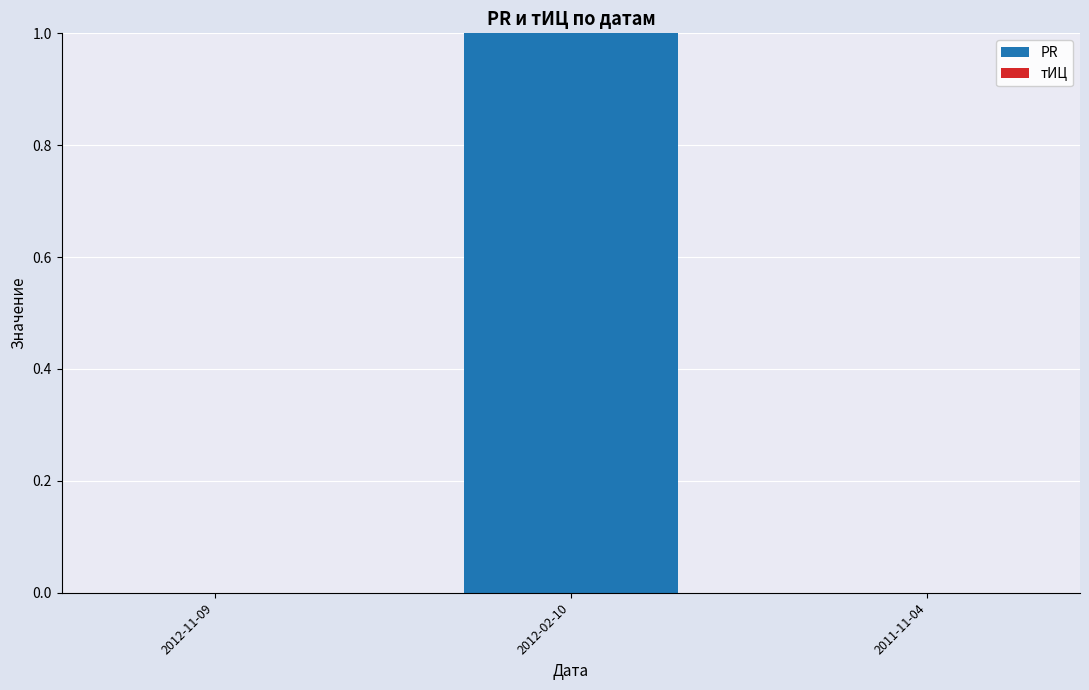

At which category does the chart reach its peak across all series?

2012-02-10